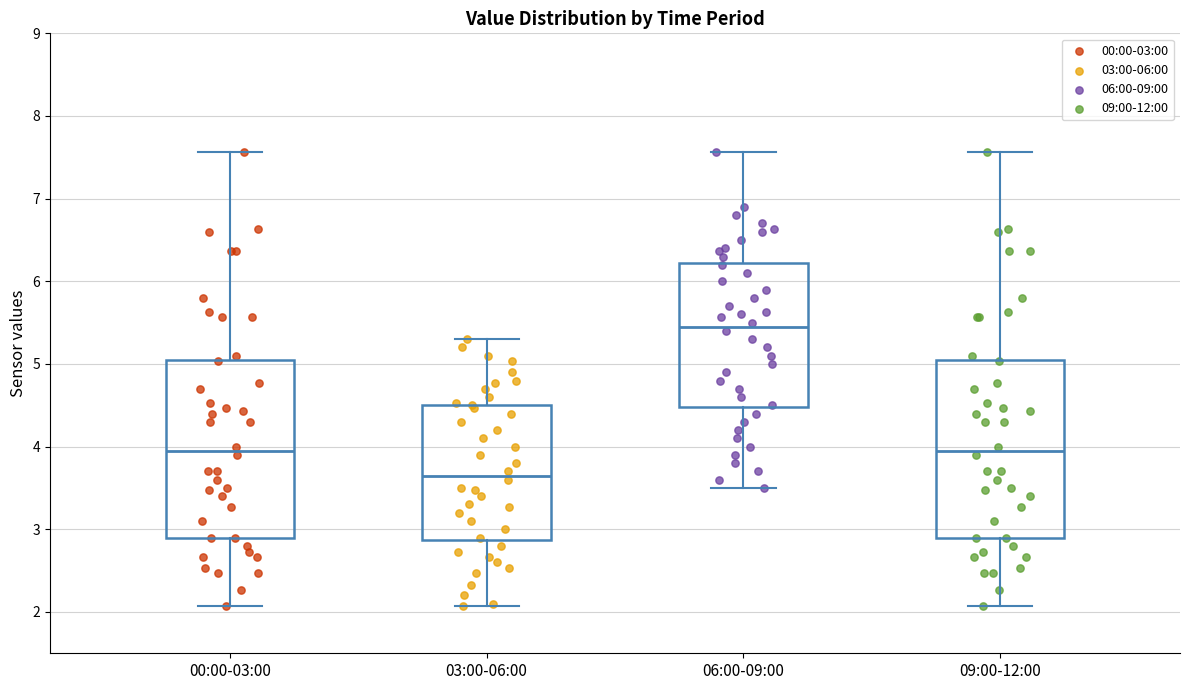

Which box has the lowest median line?

03:00-06:00